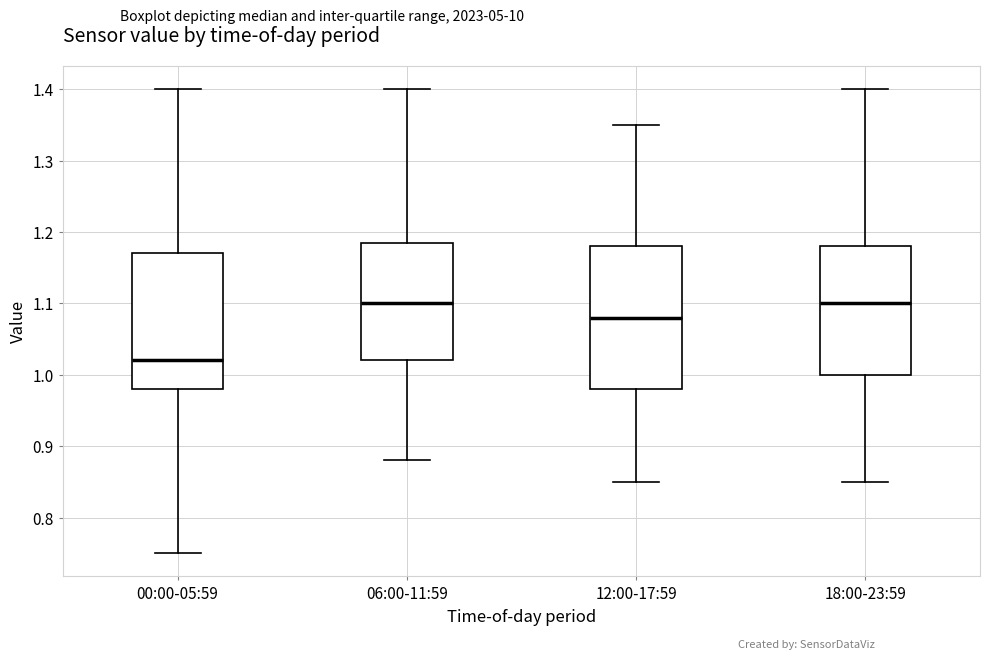

Reading left to right, read every box against the y-axis: the position of its median line, the range the box covers, and the ends of its whiskers. The values are not printed on the chart, so give them approximately, as read against the axis.

00:00-05:59: median 1.02, box 0.98 to 1.17, whiskers 0.75 to 1.40
06:00-11:59: median 1.10, box 1.02 to 1.19, whiskers 0.88 to 1.40
12:00-17:59: median 1.08, box 0.98 to 1.18, whiskers 0.85 to 1.35
18:00-23:59: median 1.10, box 1.00 to 1.18, whiskers 0.85 to 1.40